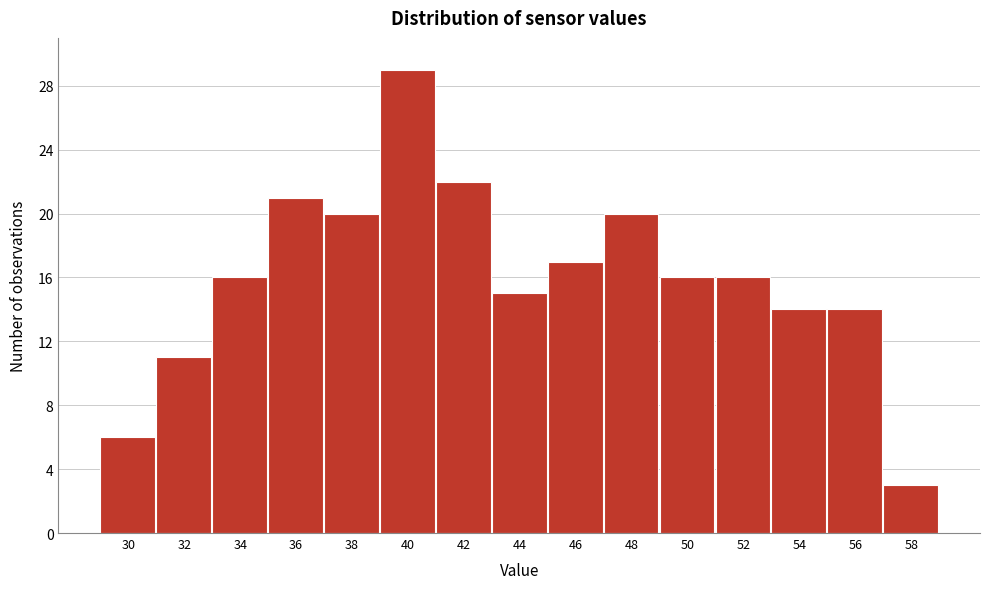

Reading left to right, what are all the values shown in this chart?

30=6	32=11	34=16	36=21	38=20	40=29	42=22	44=15	46=17	48=20	50=16	52=16	54=14	56=14	58=3